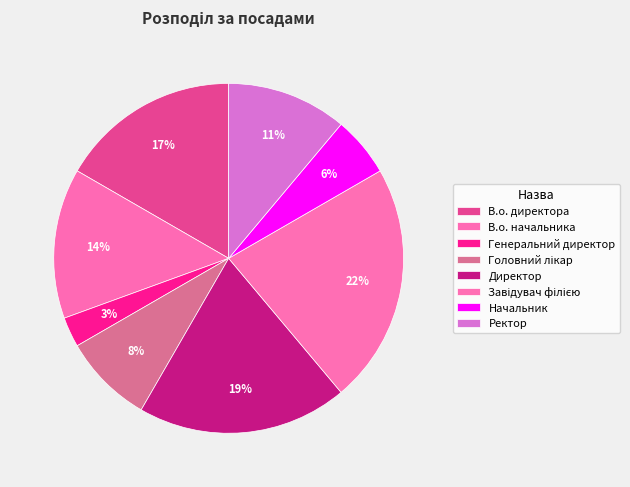

Is the sum of Ректор and Генеральний директор greater than half?

No